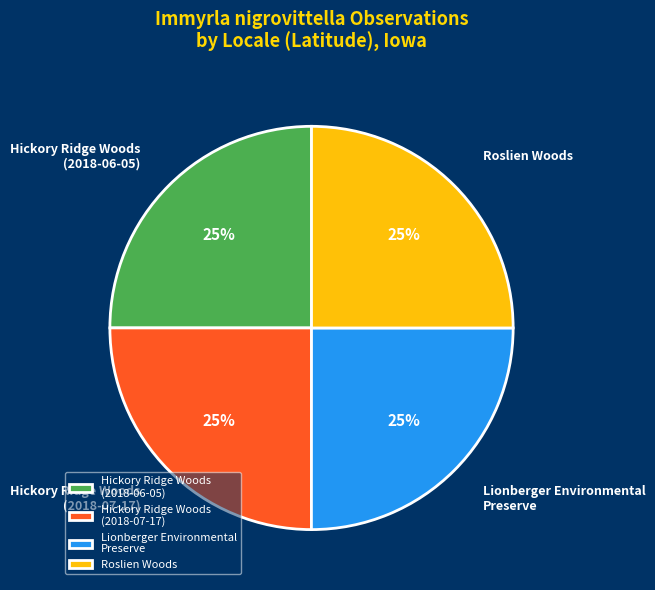

Is there any slice that represents more than half of the pie?

No